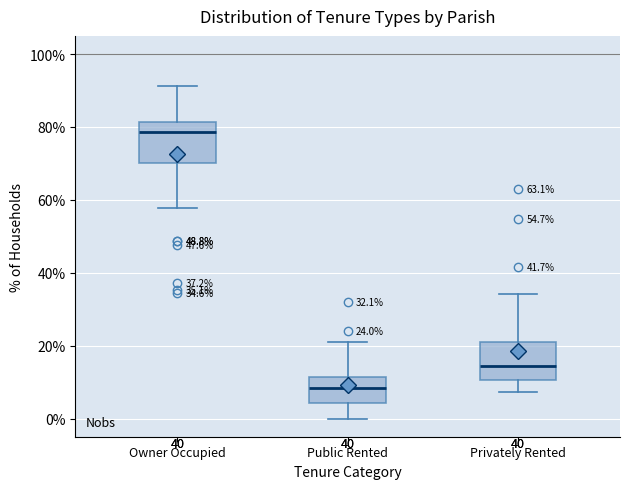

Which box's median line is the highest?

Owner Occupied